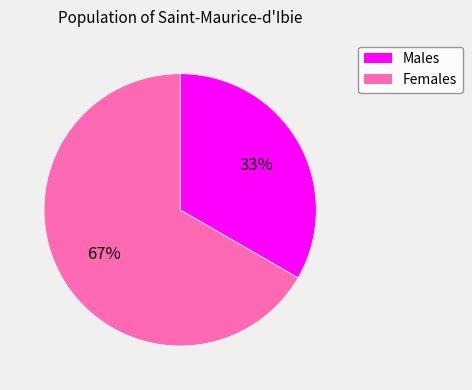

Does any single category account for the majority?

Yes